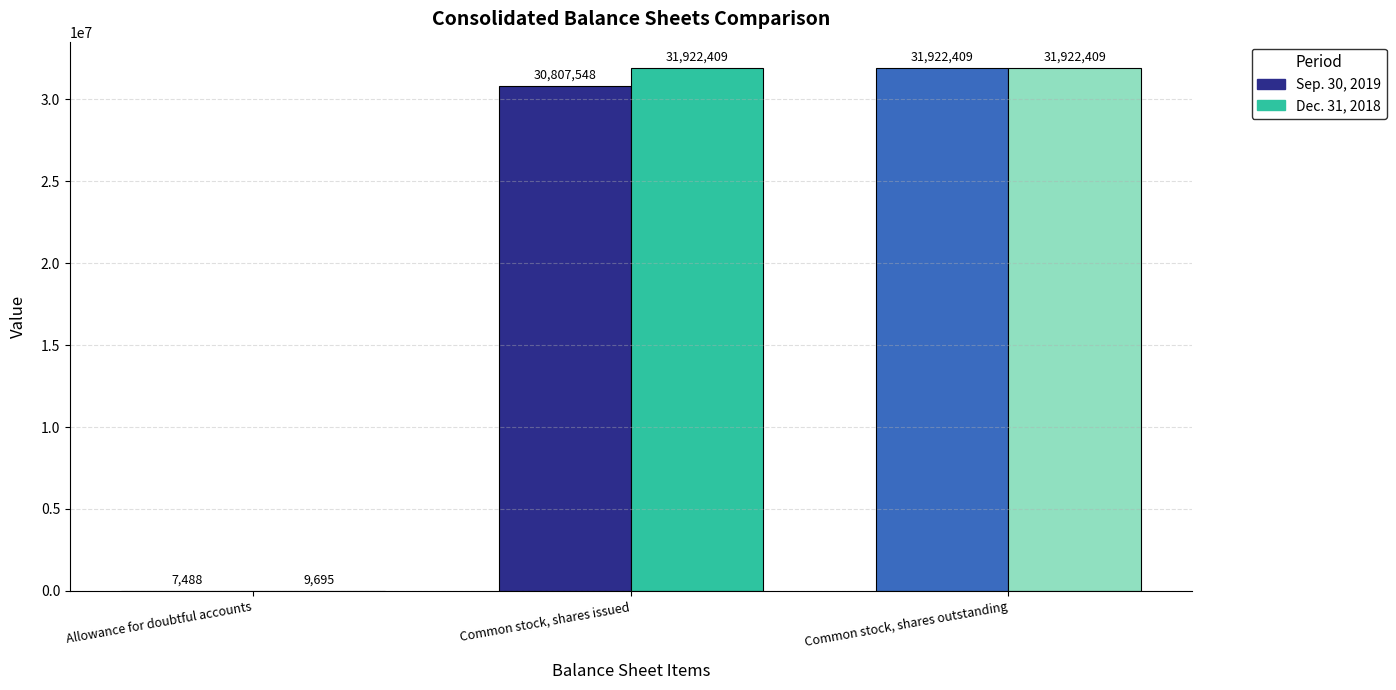

What is the sum of the Dec. 31, 2018 values at Common stock, shares outstanding and Allowance for doubtful accounts?

31932104